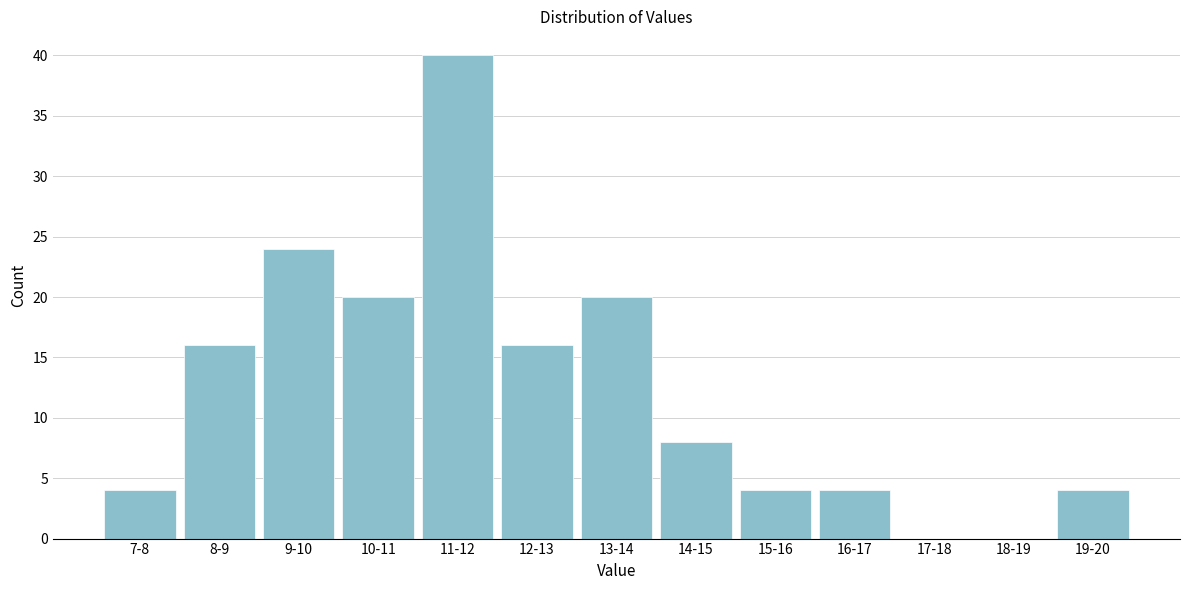

Reading left to right, extract all data points from this chart.

7-8=4	8-9=16	9-10=24	10-11=20	11-12=40	12-13=16	13-14=20	14-15=8	15-16=4	16-17=4	17-18=0	18-19=0	19-20=4